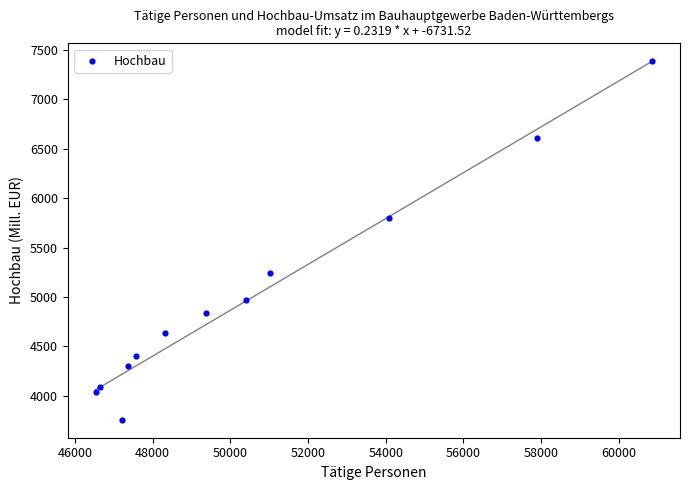

What is the average Y value?

5007